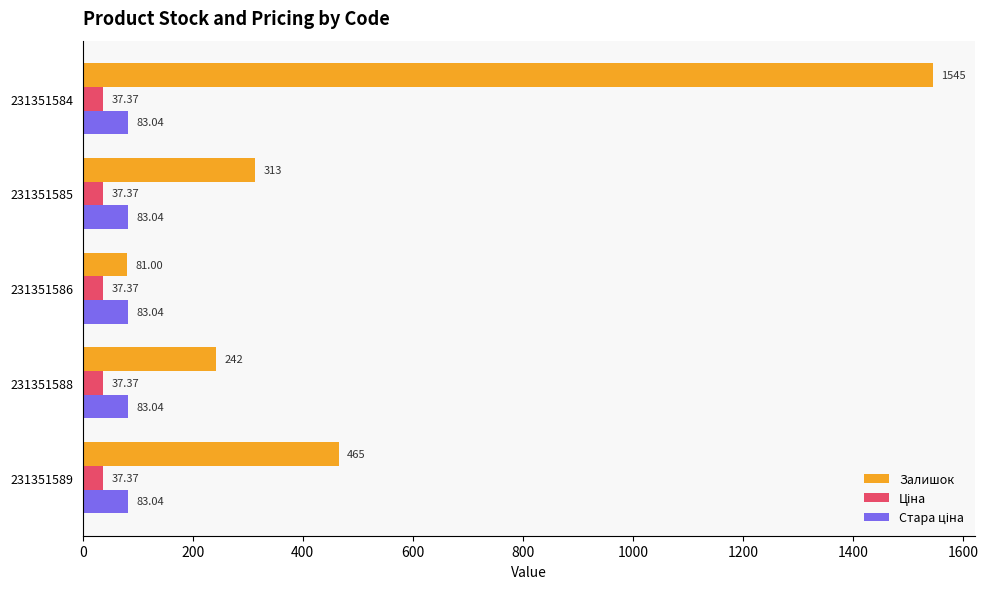

What is the difference between the maximum and second lowest values in the Залишок series?

1303.0